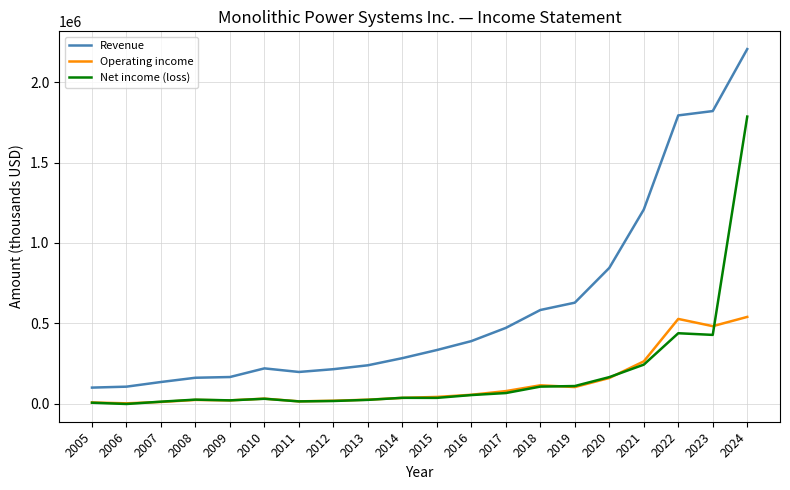

What is the approximate value of Revenue at 2013, to the nearest 100?

238100